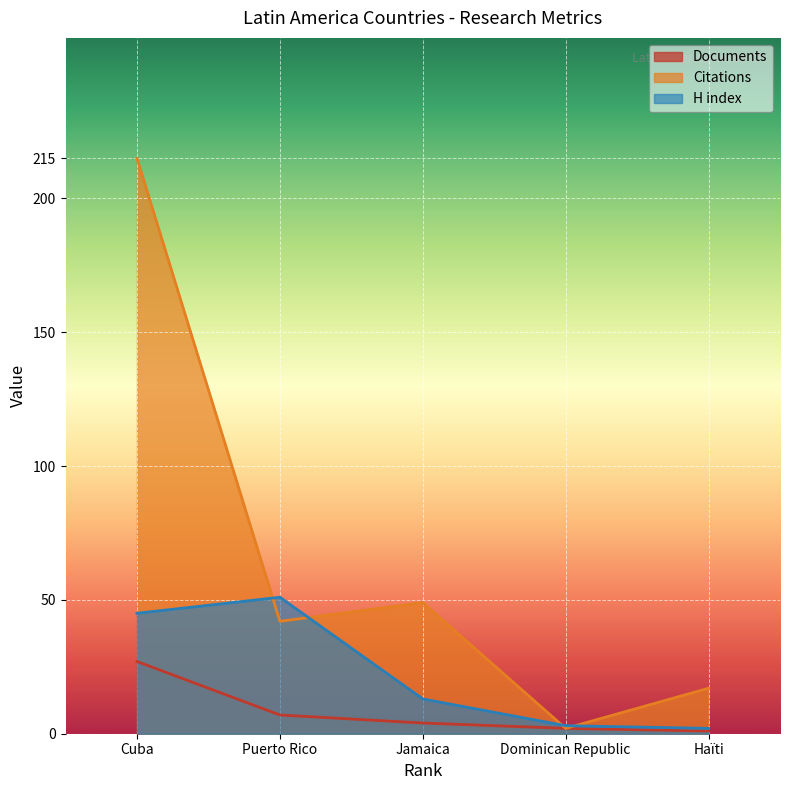

Reading left to right, transcribe all the data shown in this chart.

Documents: Cuba=27	Puerto Rico=7	Jamaica=4	Dominican Republic=2	Haïti=1
Citations: Cuba=215	Puerto Rico=42	Jamaica=49	Dominican Republic=2	Haïti=17
H index: Cuba=45	Puerto Rico=51	Jamaica=13	Dominican Republic=3	Haïti=2